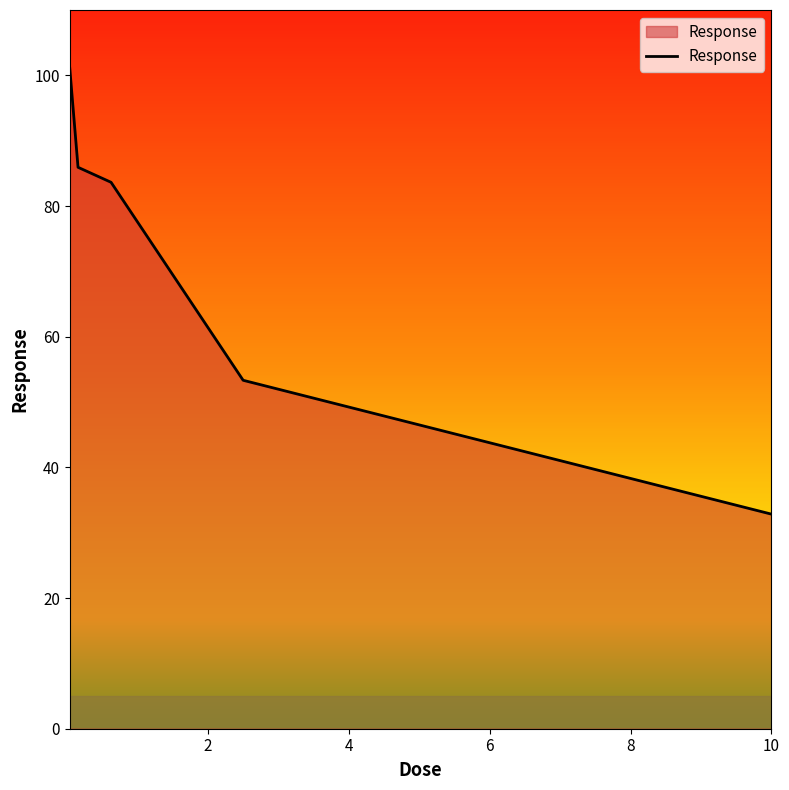

What is the maximum value shown in the chart?

101.1